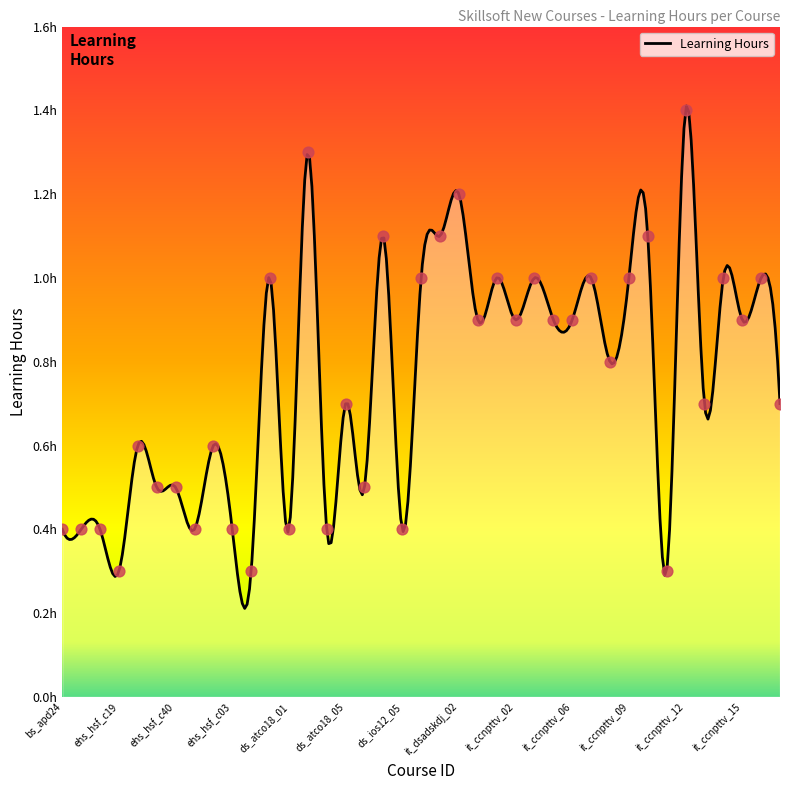

Which has a higher value, ehs_hsf_c21 or it_ccnpttv_06?

it_ccnpttv_06